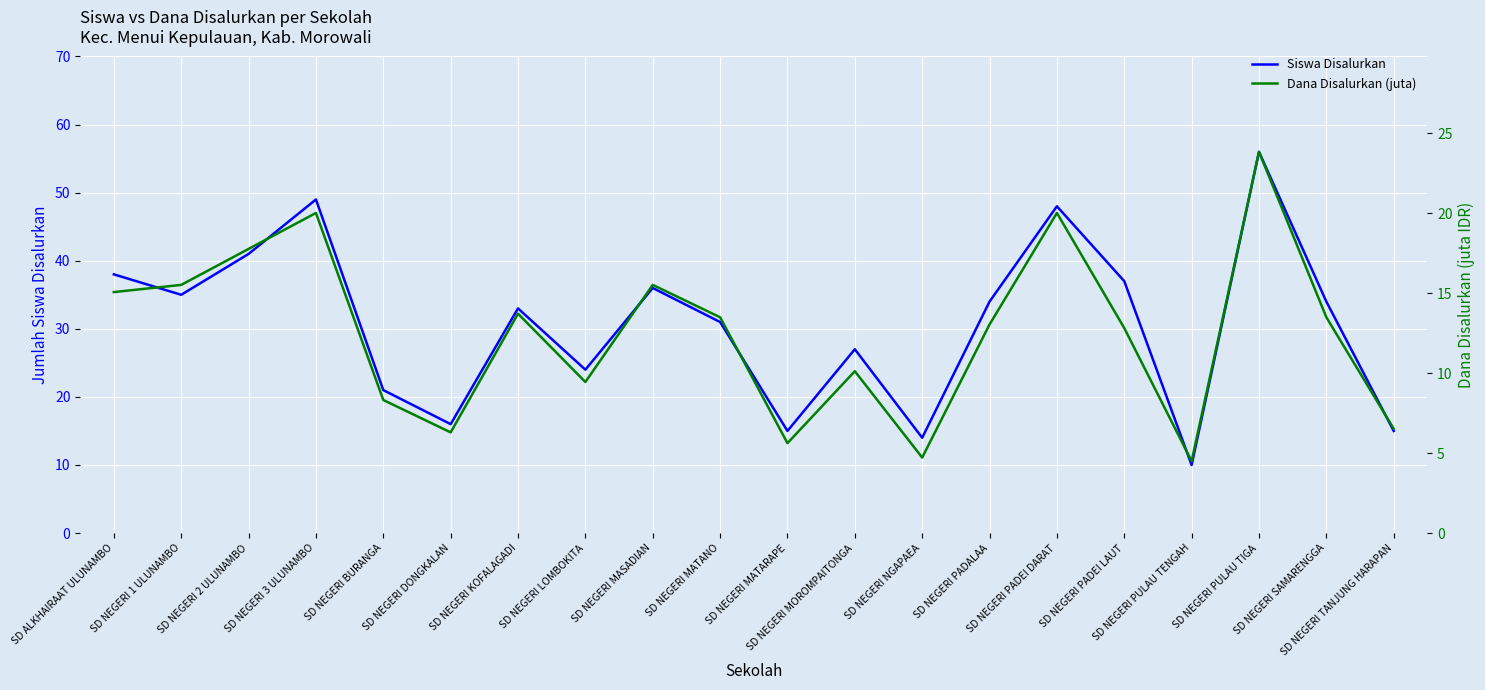

True or false: Siswa Disalurkan and Dana Disalurkan (juta) cross at least once.

False